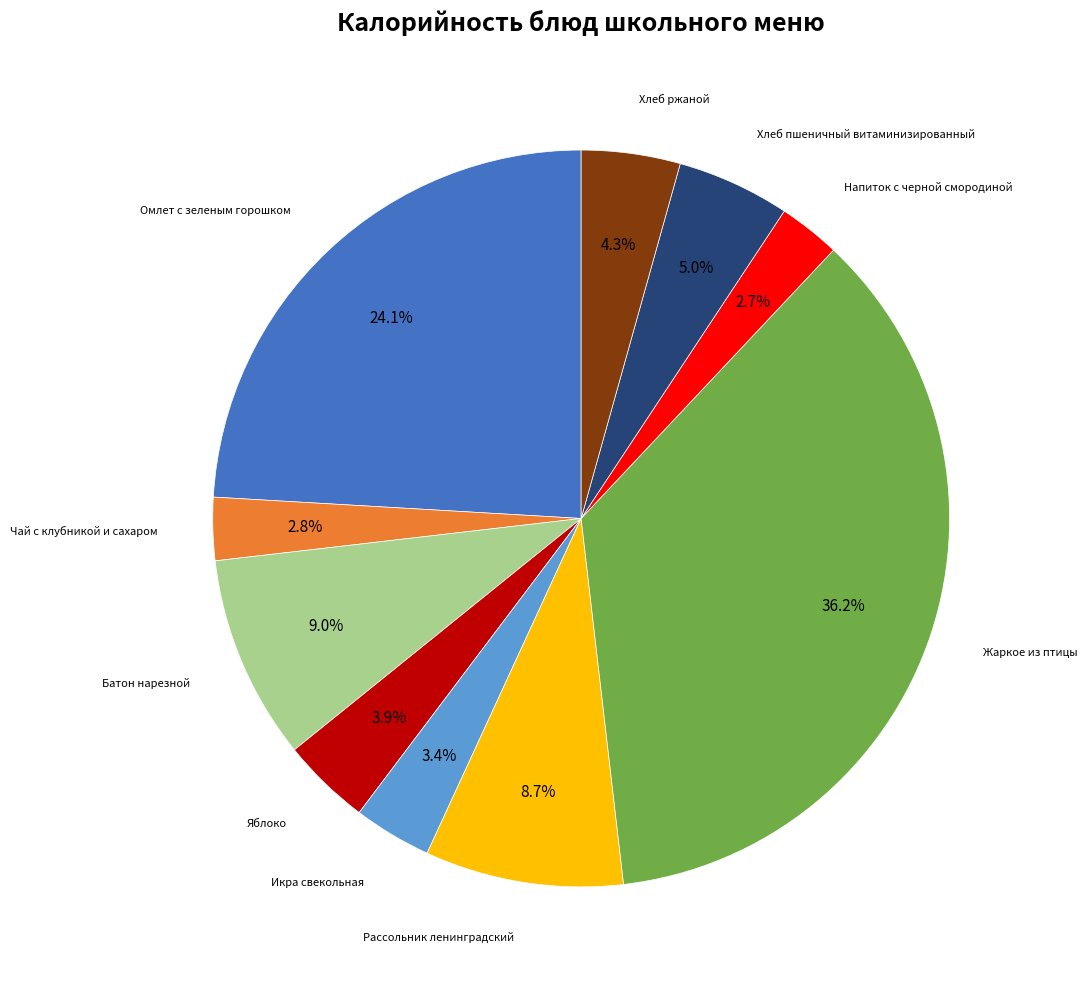

Which slice is the largest?

Жаркое из птицы